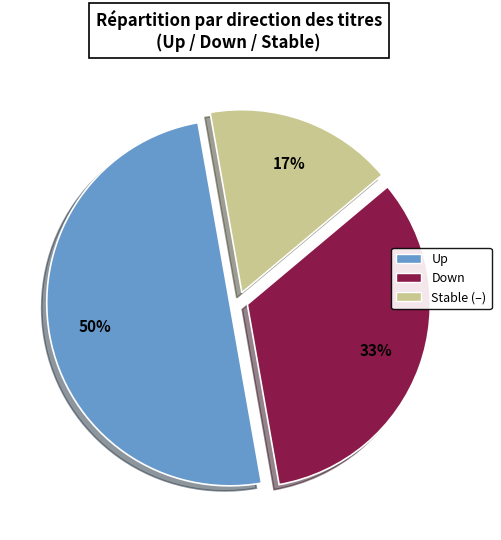

Count the number of slices in the pie.

3